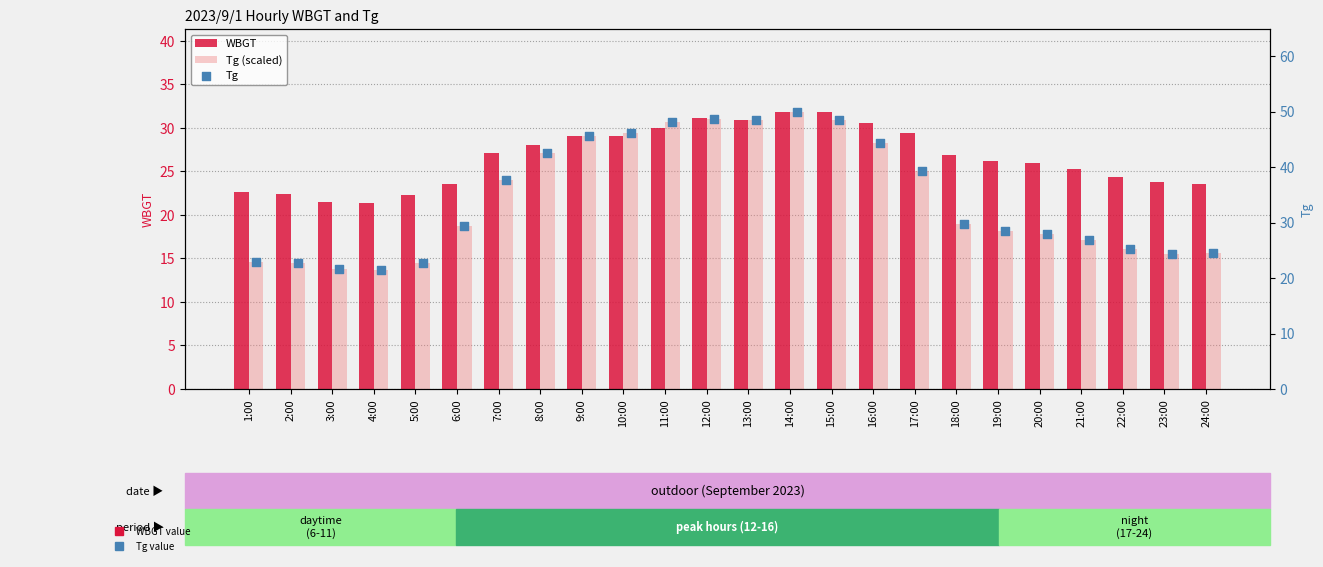

What are all the series names shown in the legend?

WBGT, Tg (scaled), Tg